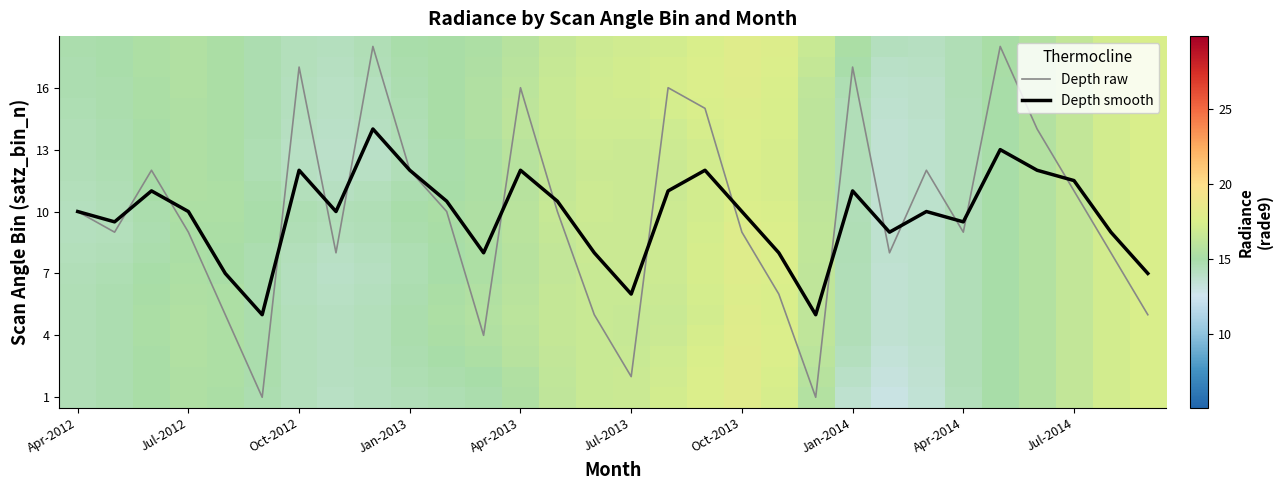

Is it true that Depth raw equals 3.3 at Jul-2013?

False